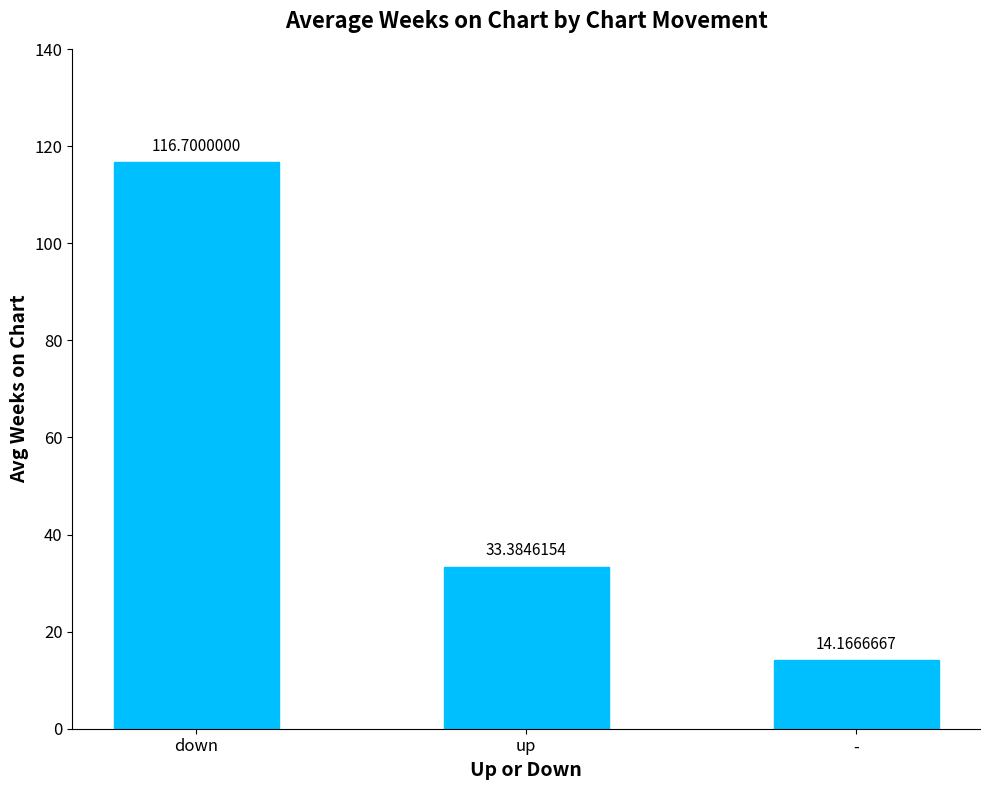

Are the bars grouped side by side (vs. stacked)?

No